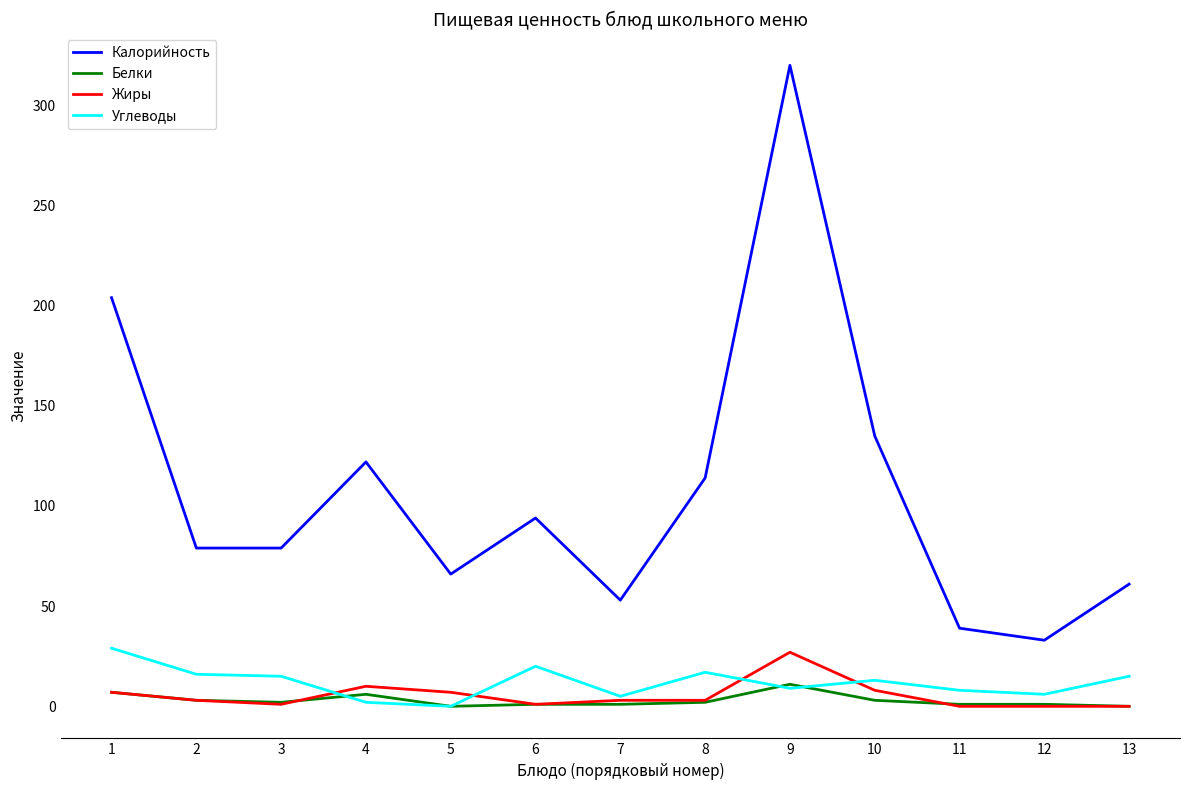

Does the chart have visible grid lines?

No